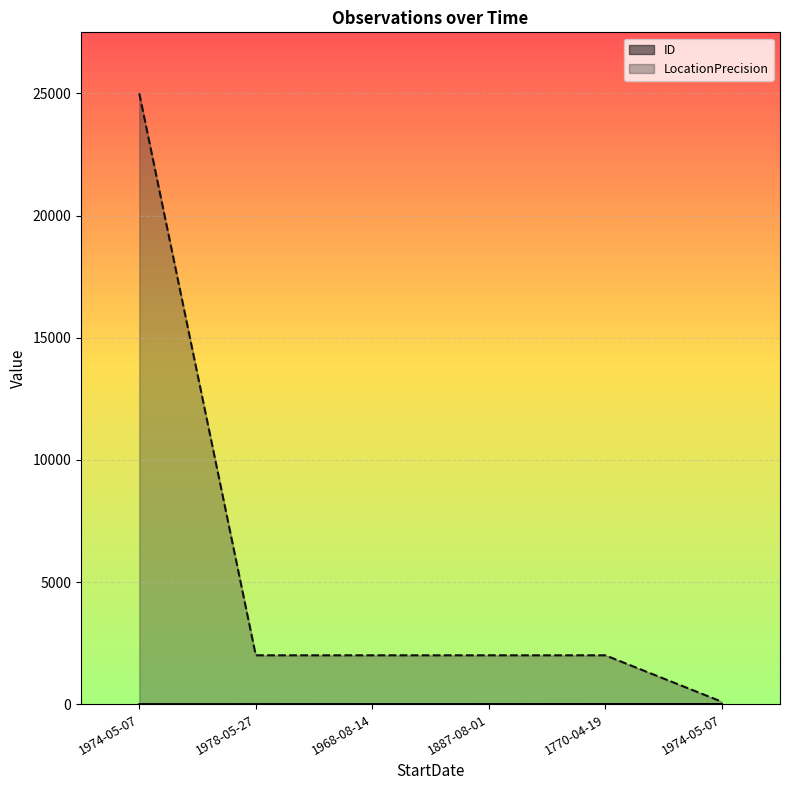

Rank the categories by ID value from highest to lowest.

1974-05-07, 1770-04-19, 1887-08-01, 1968-08-14, 1978-05-27, 1974-05-07